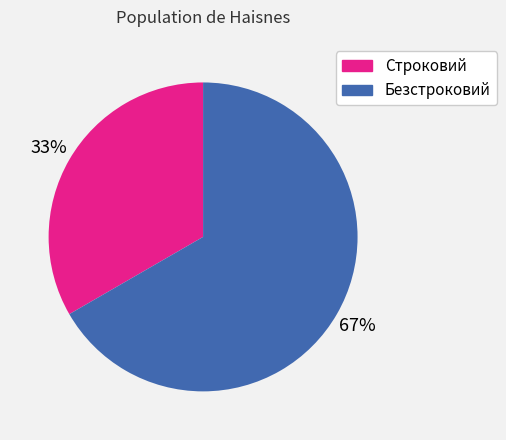

To the nearest percent, what percentage of the pie is Безстроковий?

67%